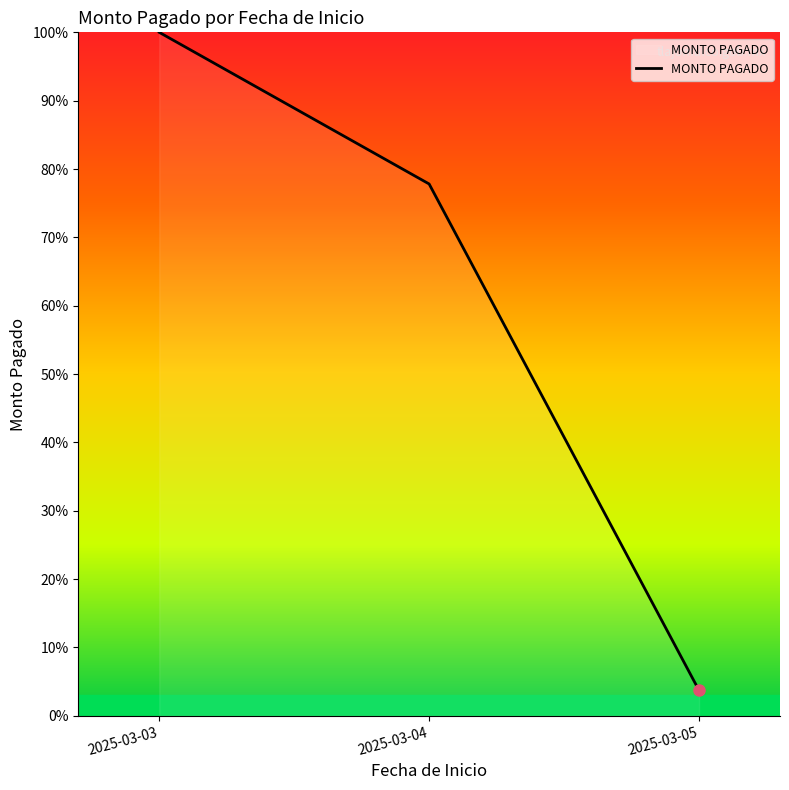

Reading left to right, extract all data points from this chart.

100.0	77.8	3.7